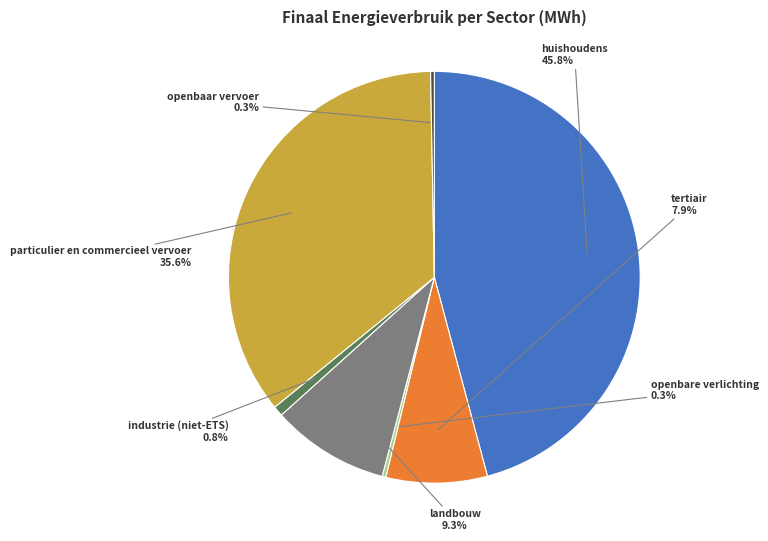

What is the change in value from huishoudens to openbare verlichting?

-59805.0